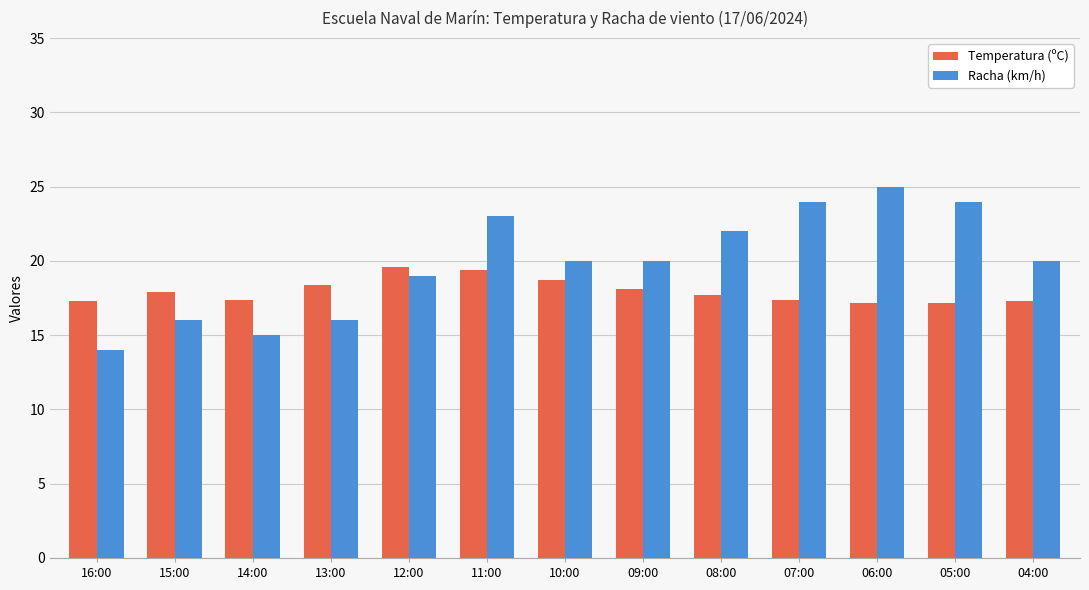

What are all the series names shown in the legend?

Temperatura (ºC), Racha (km/h)